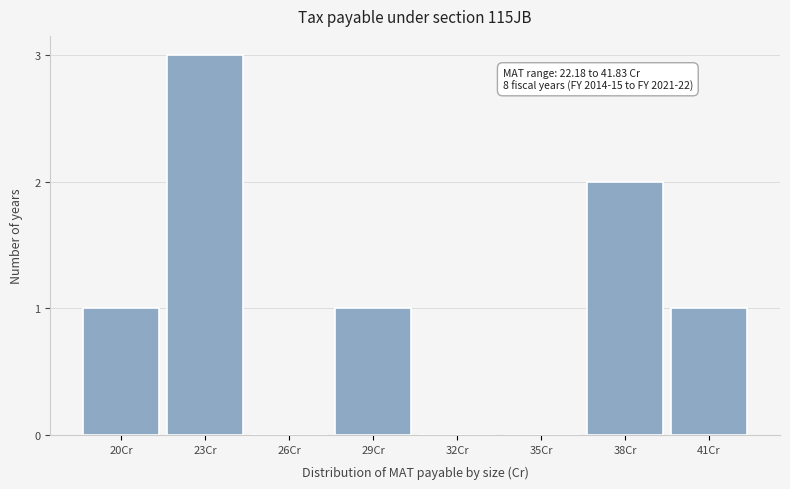

Reading left to right, what are all the values shown in this chart?

20Cr=1	23Cr=3	26Cr=0	29Cr=1	32Cr=0	35Cr=0	38Cr=2	41Cr=1